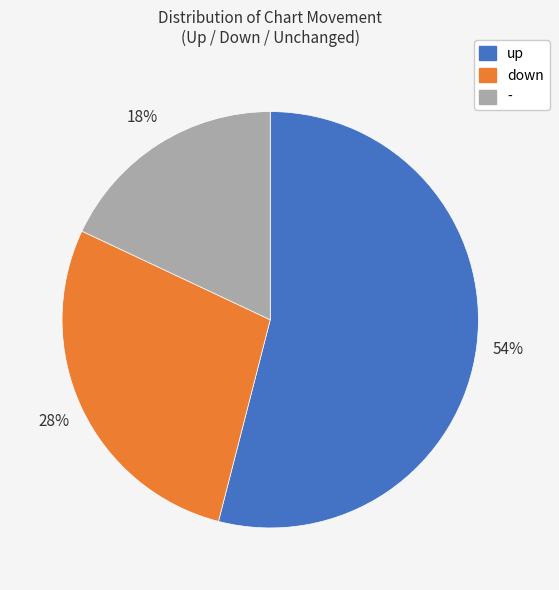

To the nearest percent, what is the average slice percentage?

33%